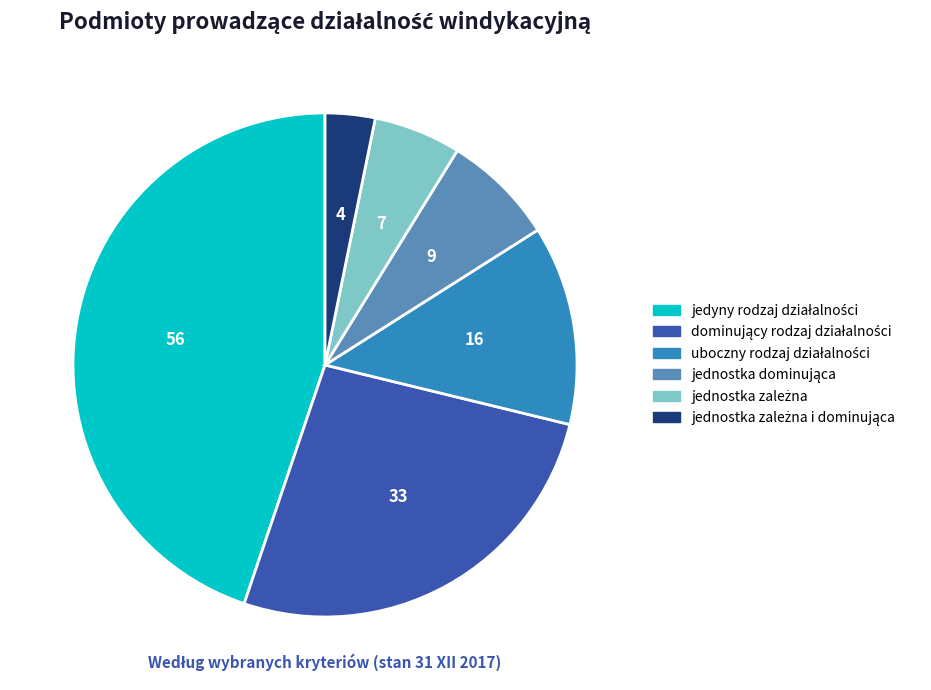

Is there a majority slice in this chart?

No